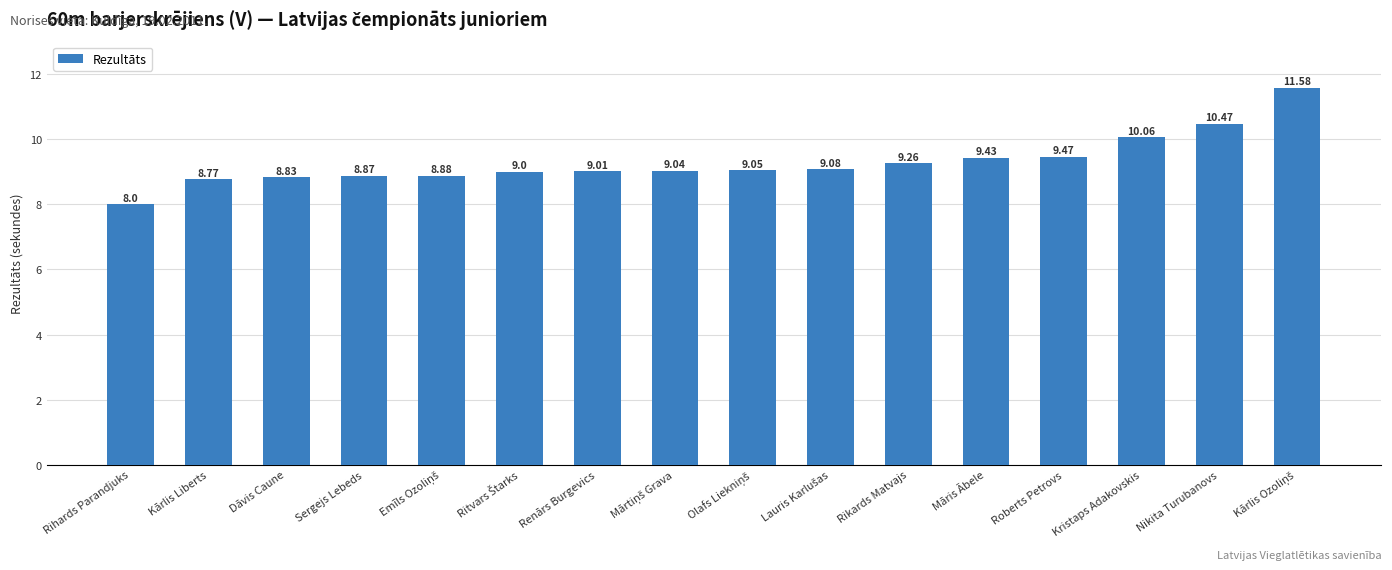

What is the change in value from Dāvis Caune to Māris Ābele?

+0.6